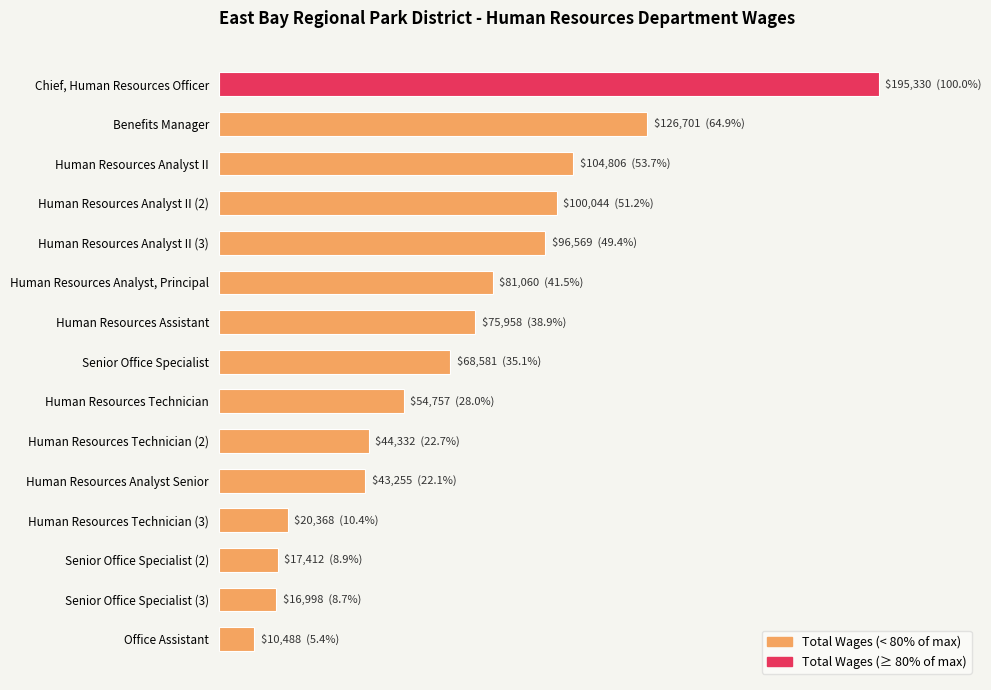

Does the chart contain any negative values?

No